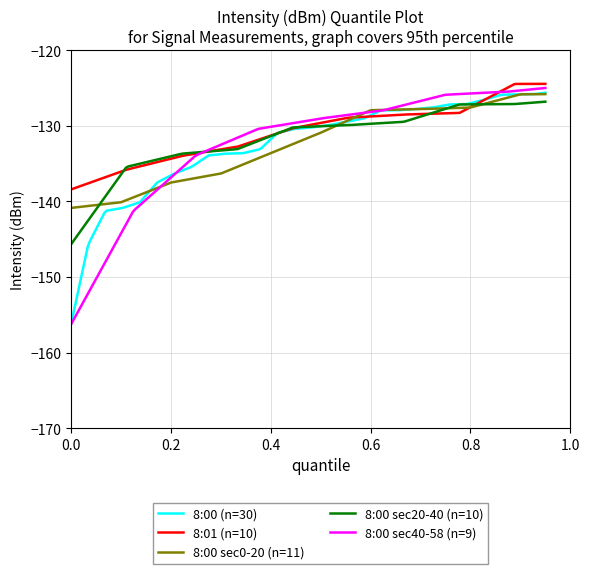

Which series has the largest range (max minus min)?

8:00 sec40-58 (n=9)